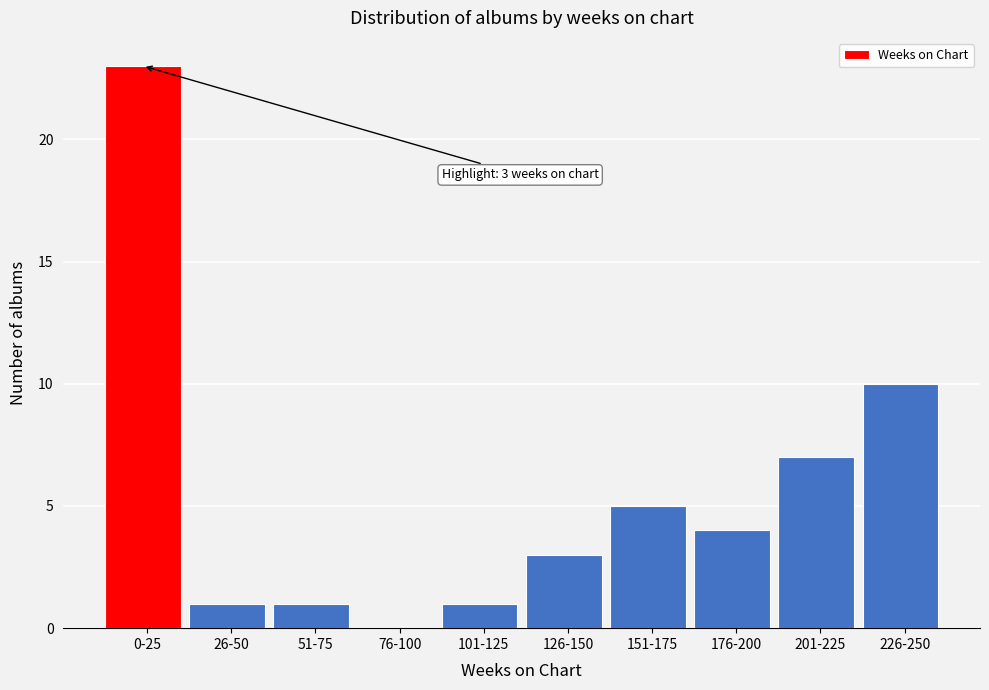

Reading right to left, transcribe all the data shown in this chart.

226-250=10	201-225=7	176-200=4	151-175=5	126-150=3	101-125=1	76-100=0	51-75=1	26-50=1	0-25=23